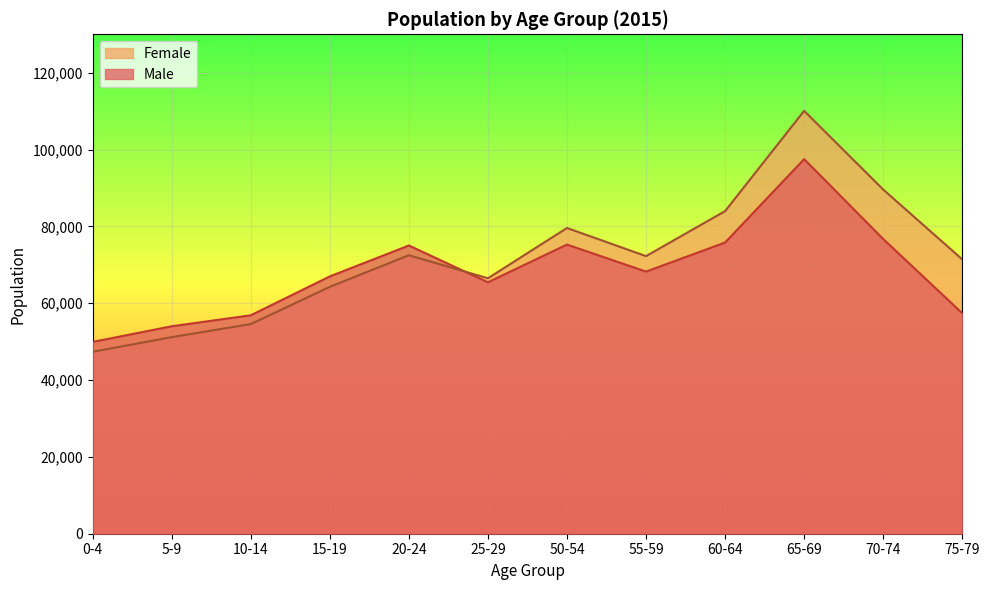

Reading left to right, list all the values displayed in this chart.

Male: 0-4=49926	5-9=54001	10-14=56853	15-19=66973	20-24=75026	25-29=65446	50-54=75265	55-59=68230	60-64=75795	65-69=97506	70-74=76712	75-79=57399
Female: 0-4=47354	5-9=51168	10-14=54564	15-19=64262	20-24=72485	25-29=66489	50-54=79577	55-59=72258	60-64=83969	65-69=110061	70-74=89588	75-79=71413